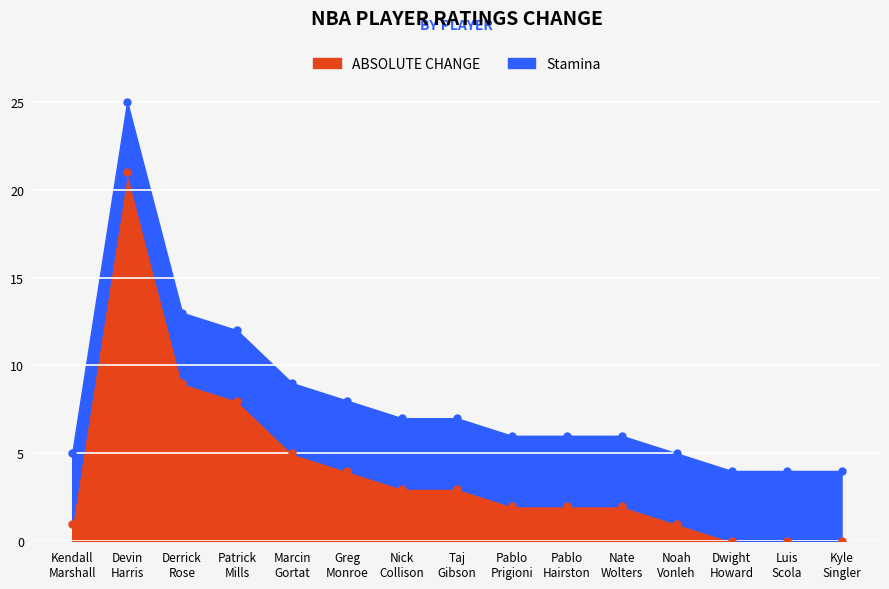

Does the chart display data point markers on the line(s)?

Yes